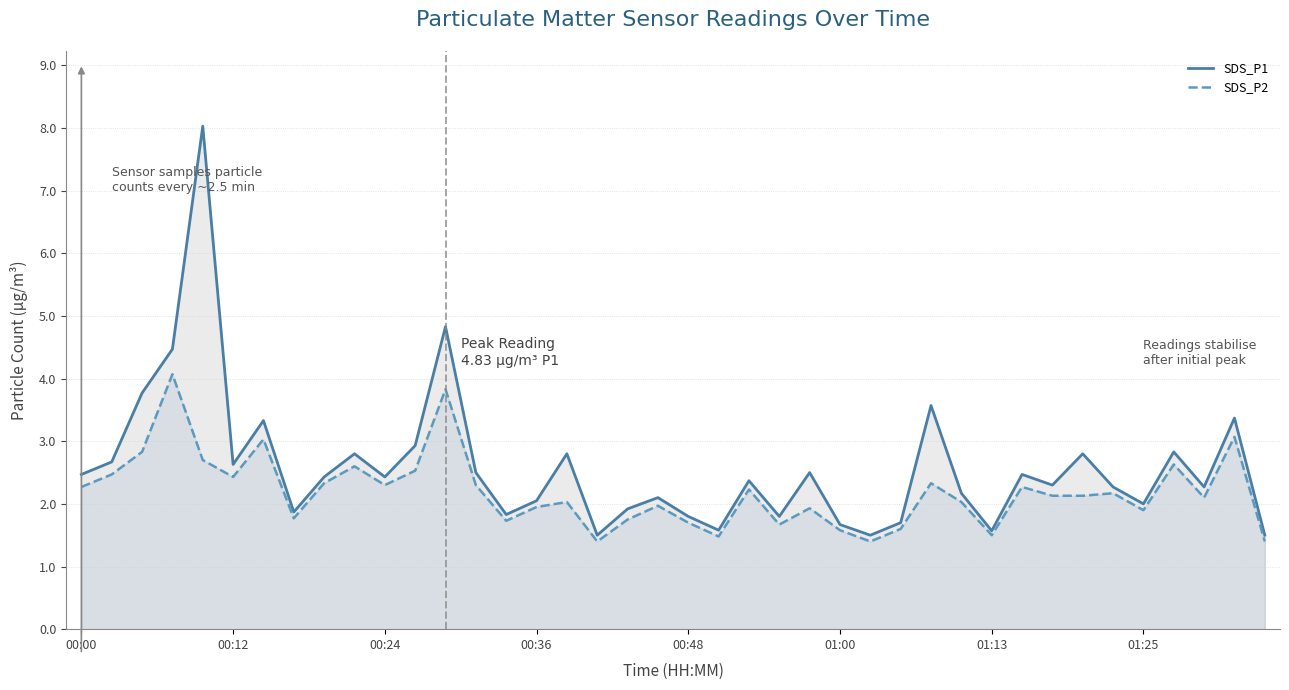

At which category does SDS_P2 reach its first local valley?

00:12